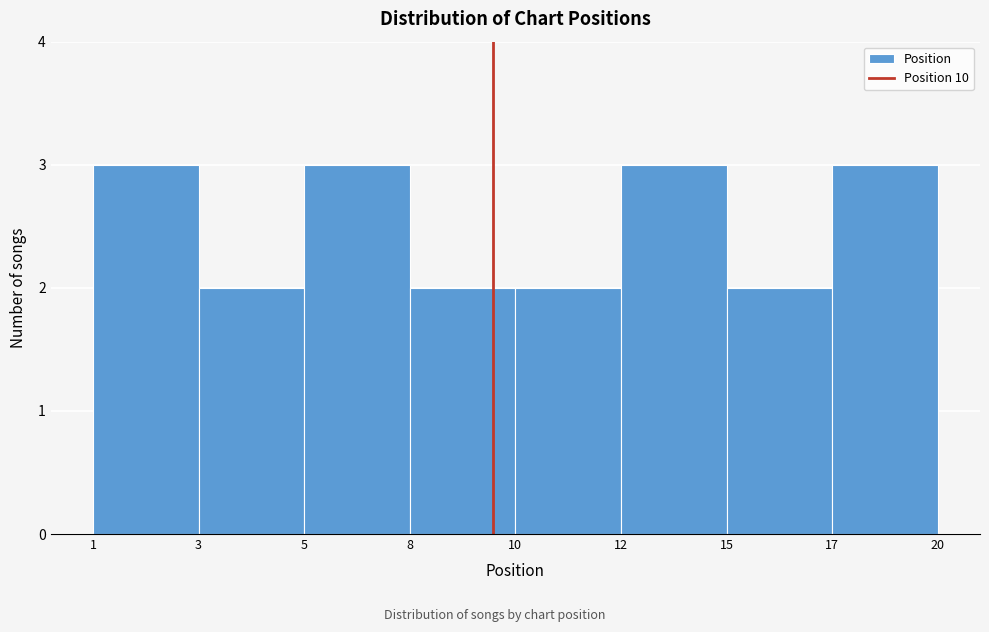

Reading left to right, list all the values displayed in this chart.

3	2	3	2	2	3	2	3